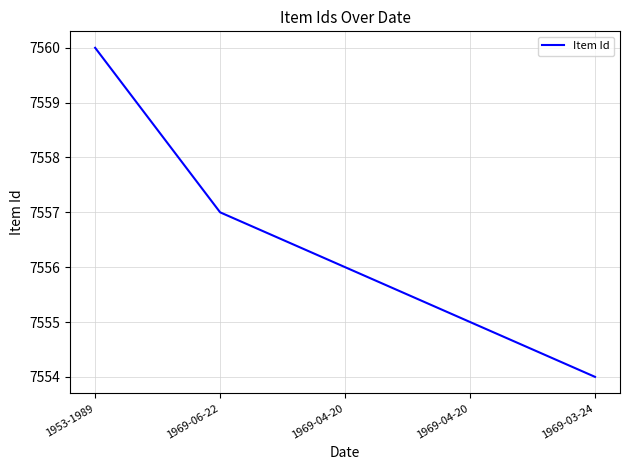

What is the difference between the maximum and minimum values?

6